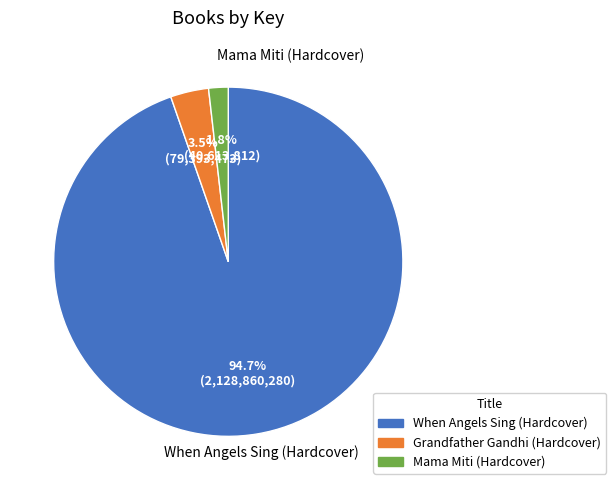

Rank the categories by value from lowest to highest.

Mama Miti (Hardcover), Grandfather Gandhi (Hardcover), When Angels Sing (Hardcover)